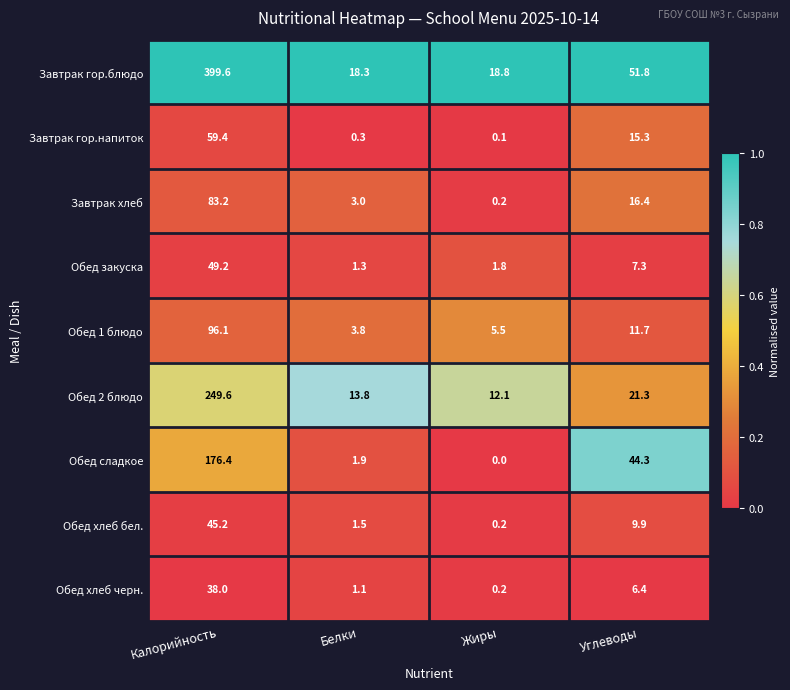

Which series has the largest total across all categories?

Завтрак гор.блюдо